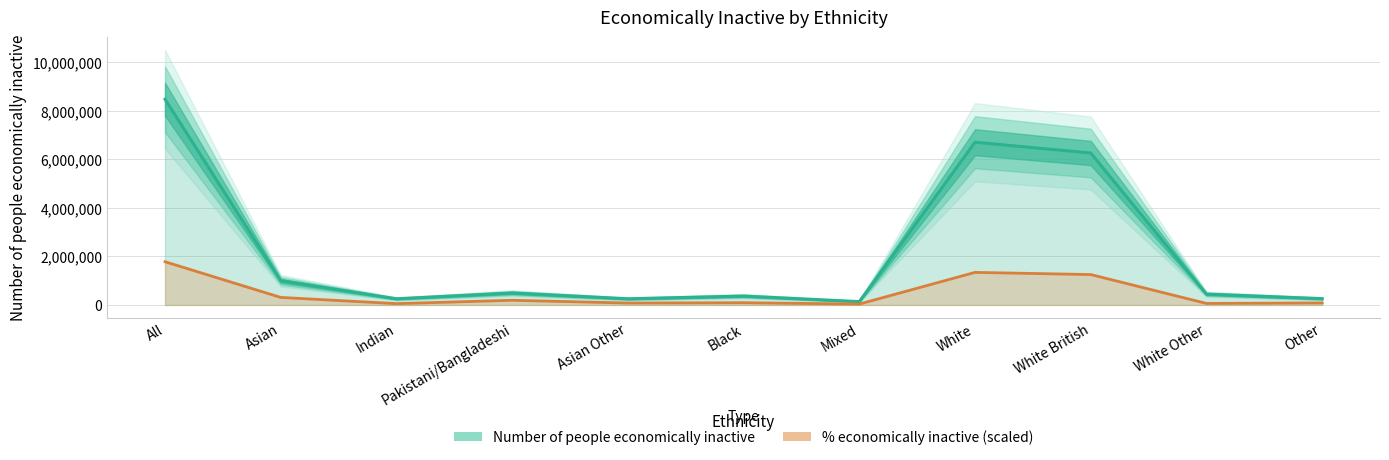

Which series has the largest total across all categories?

Number of people economically inactive